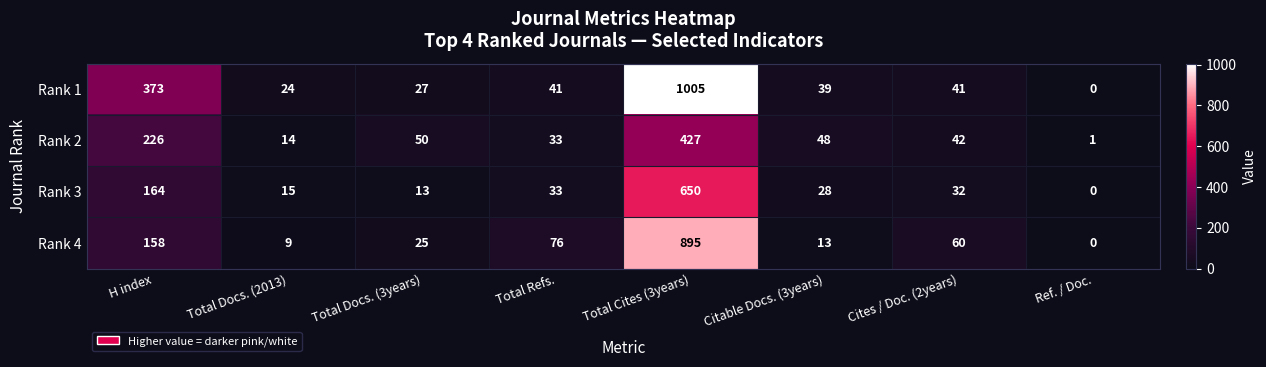

Rank the series by their maximum value, from lowest to highest.

Rank 2, Rank 3, Rank 4, Rank 1